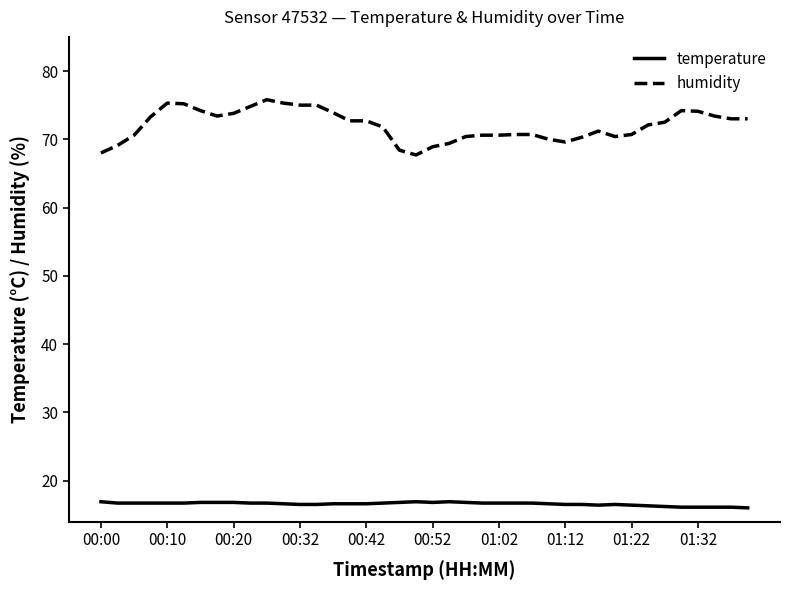

Which series has the widest spread of values?

humidity